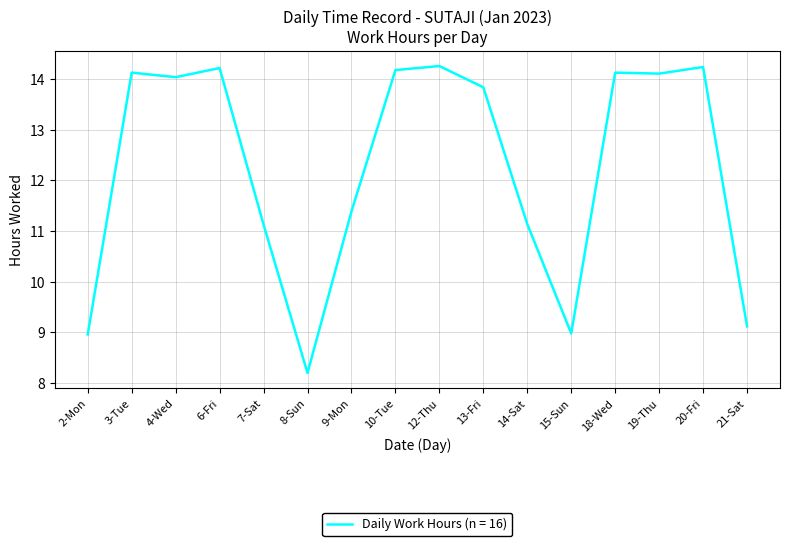

True or false: the data shows 2.8 at 21-Sat.

False